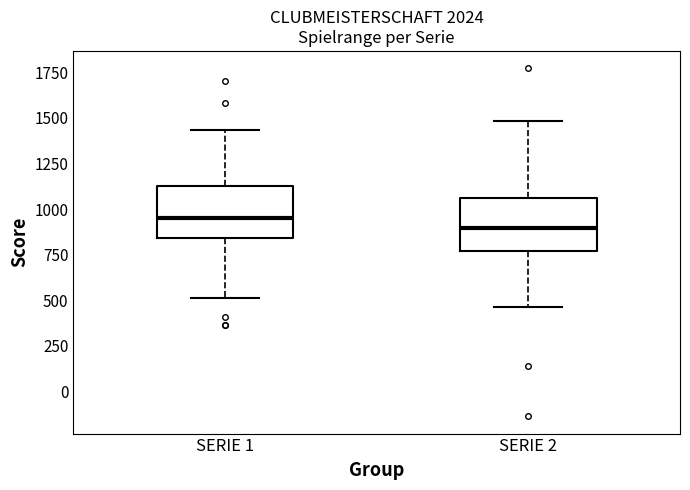

Which box's median line is the lowest?

SERIE 2